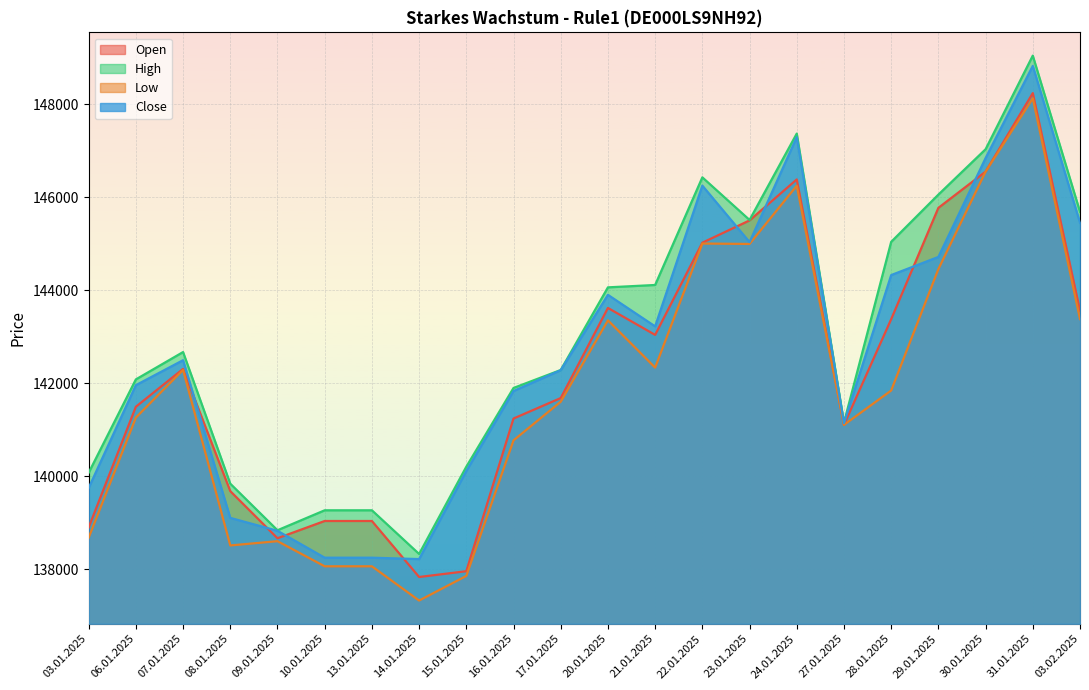

What are all the series names shown in the legend?

Open, High, Low, Close